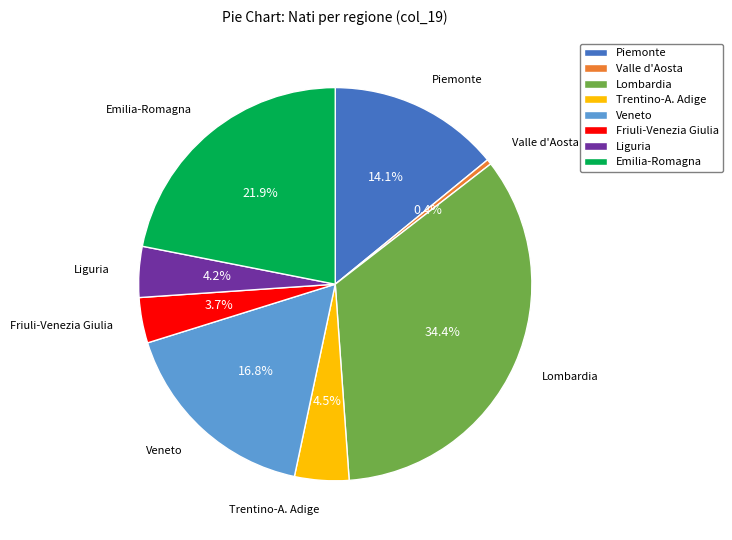

How many slices are in this pie chart?

8